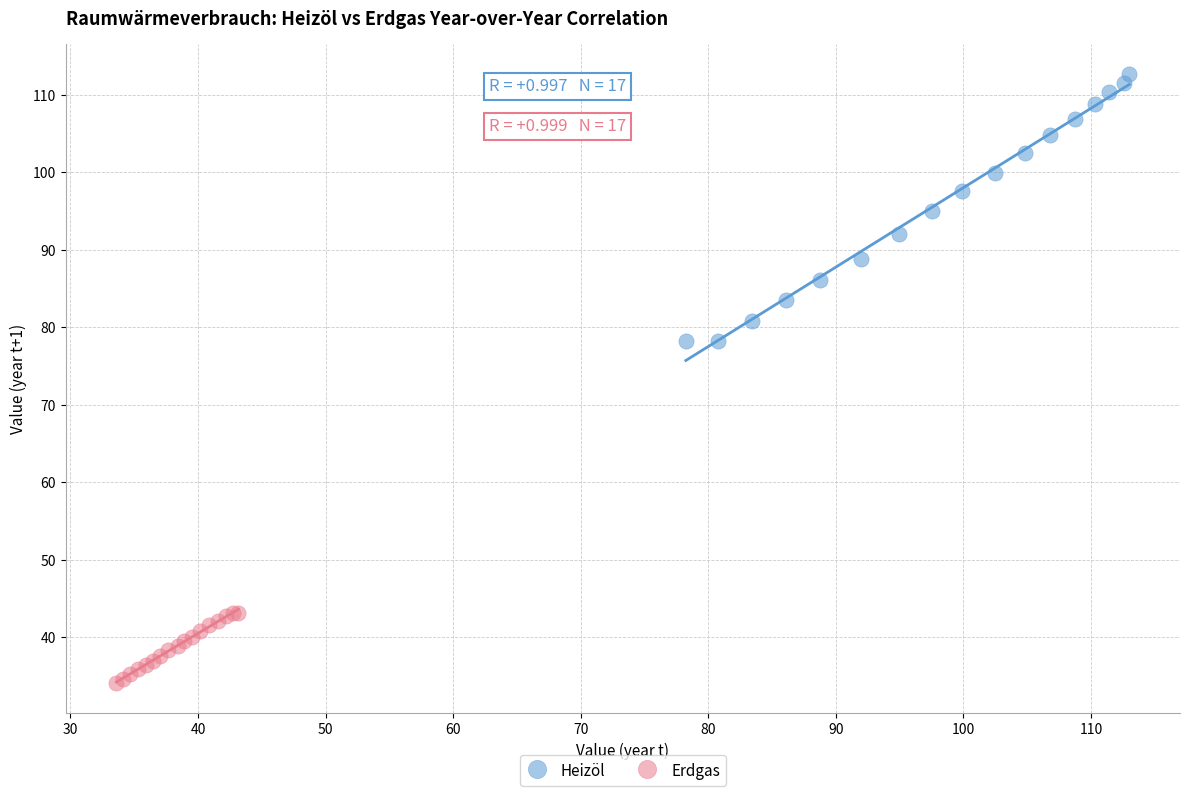

What are all the series names shown in the legend?

Heizöl, Erdgas